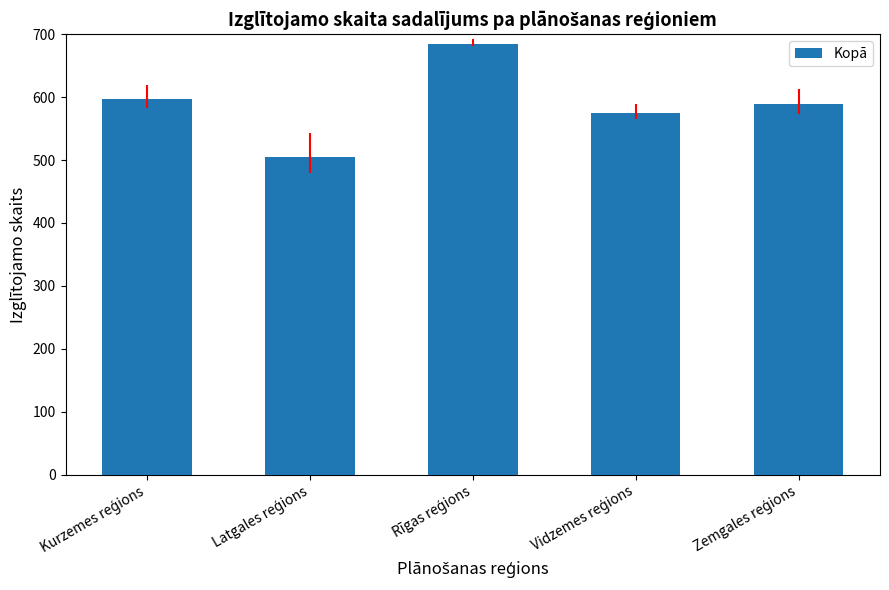

What is the value of the 5th bar from the left?

589